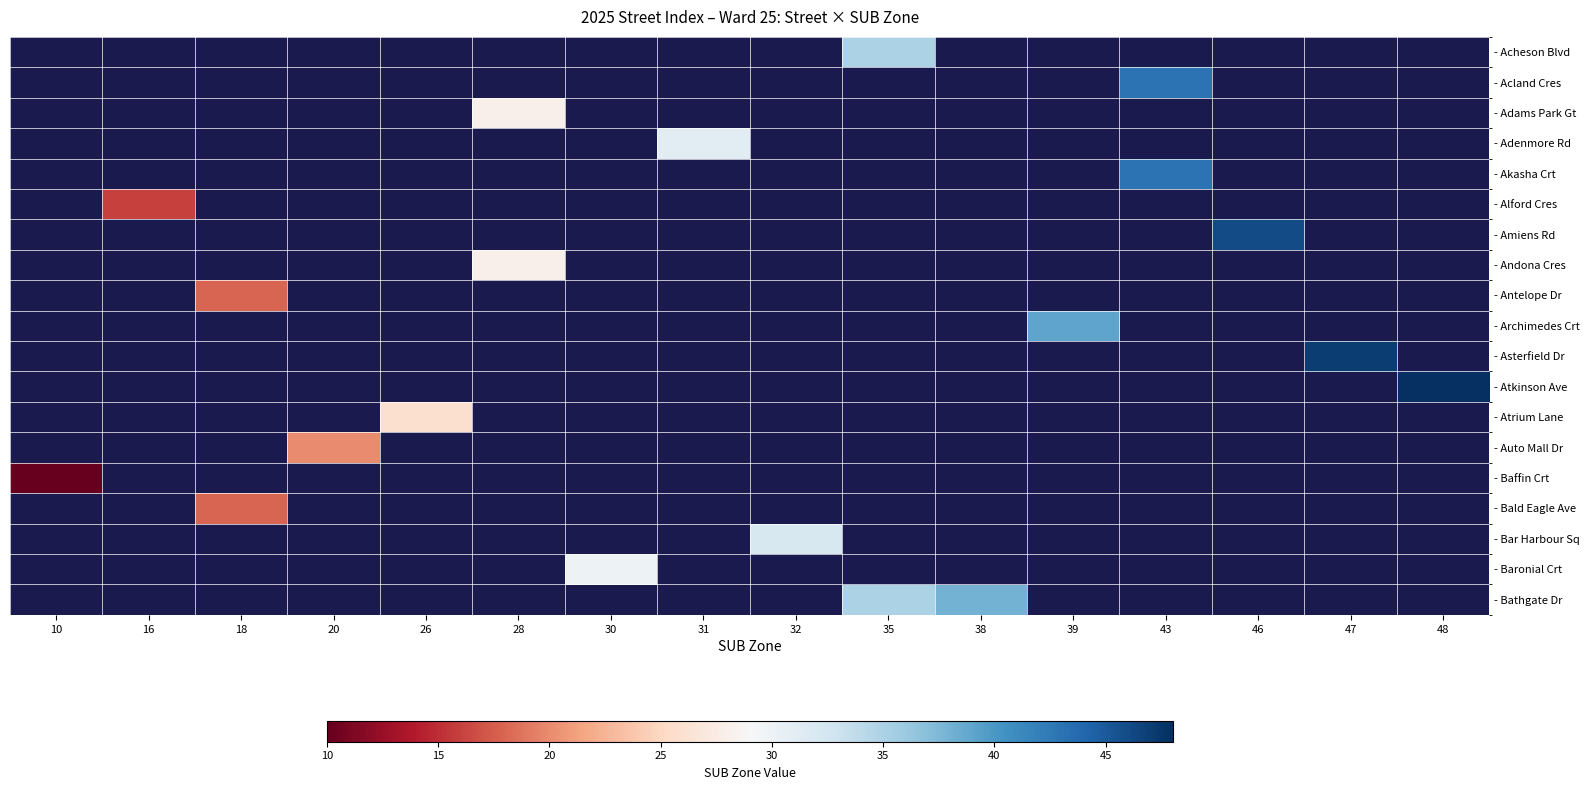

At which category does the chart reach its peak across all series?

48